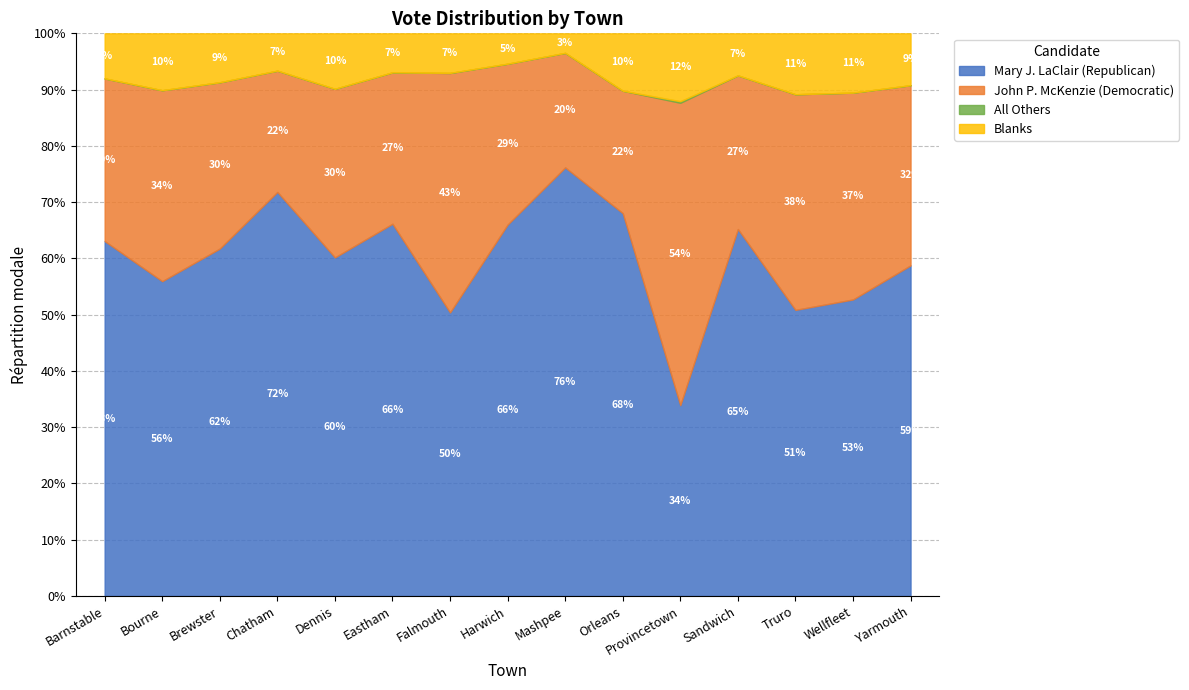

Reading left to right, what are all the values shown in this chart?

Mary J. LaClair (Republican): 11689	3663	2271	3029	4758	1630	6868	3923	1710	2654	750	3829	479	840	6854
John P. McKenzie (Democratic): 5357	2222	1087	909	2369	663	5799	1699	457	849	1189	1603	361	586	3735
All Others: 0	0	0	0	0	0	3	0	0	0	6	0	0	0	0
Blanks: 1485	662	320	280	780	171	958	321	78	398	267	439	102	168	1076